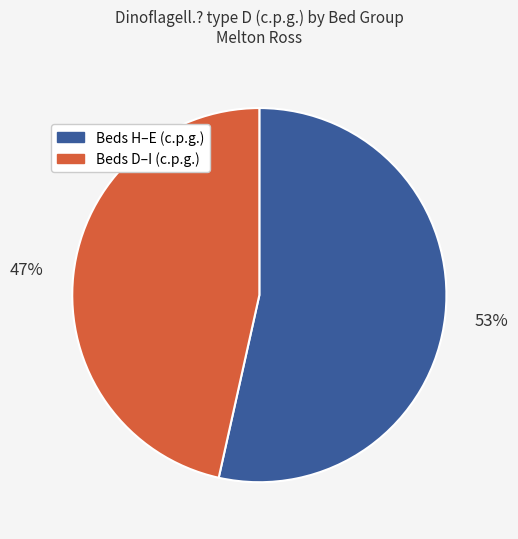

Is there a majority slice in this chart?

Yes